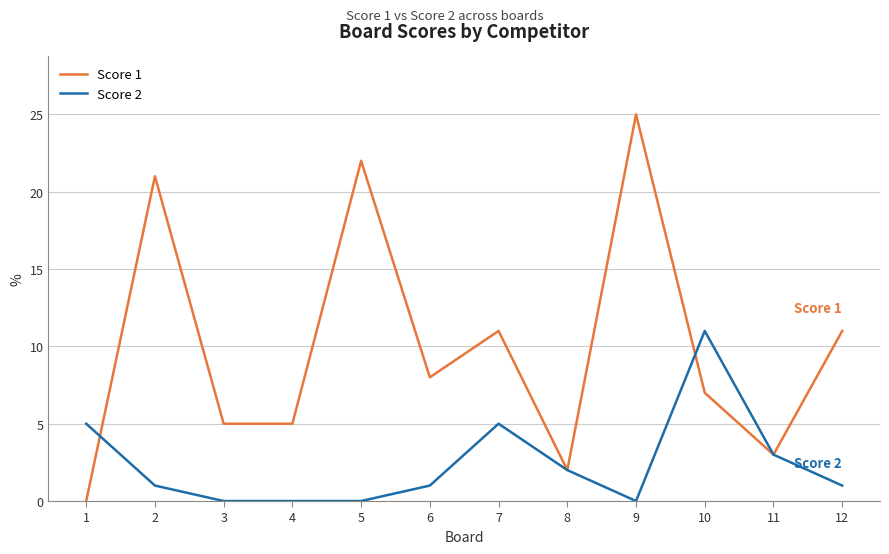

What is the sum of all Score 1 values?

120